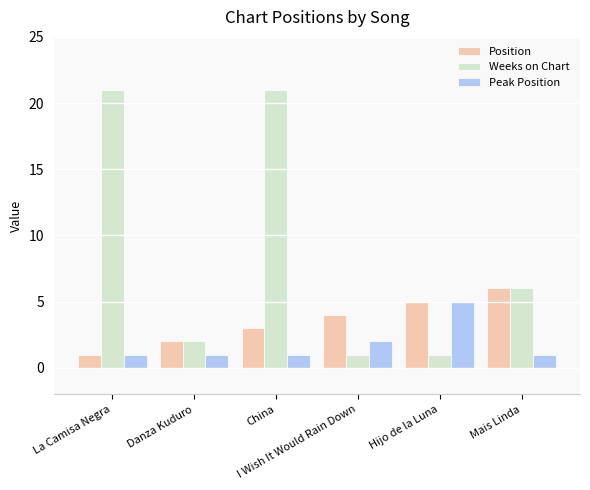

What is the difference between the maximum and minimum values in the Weeks on Chart series?

20